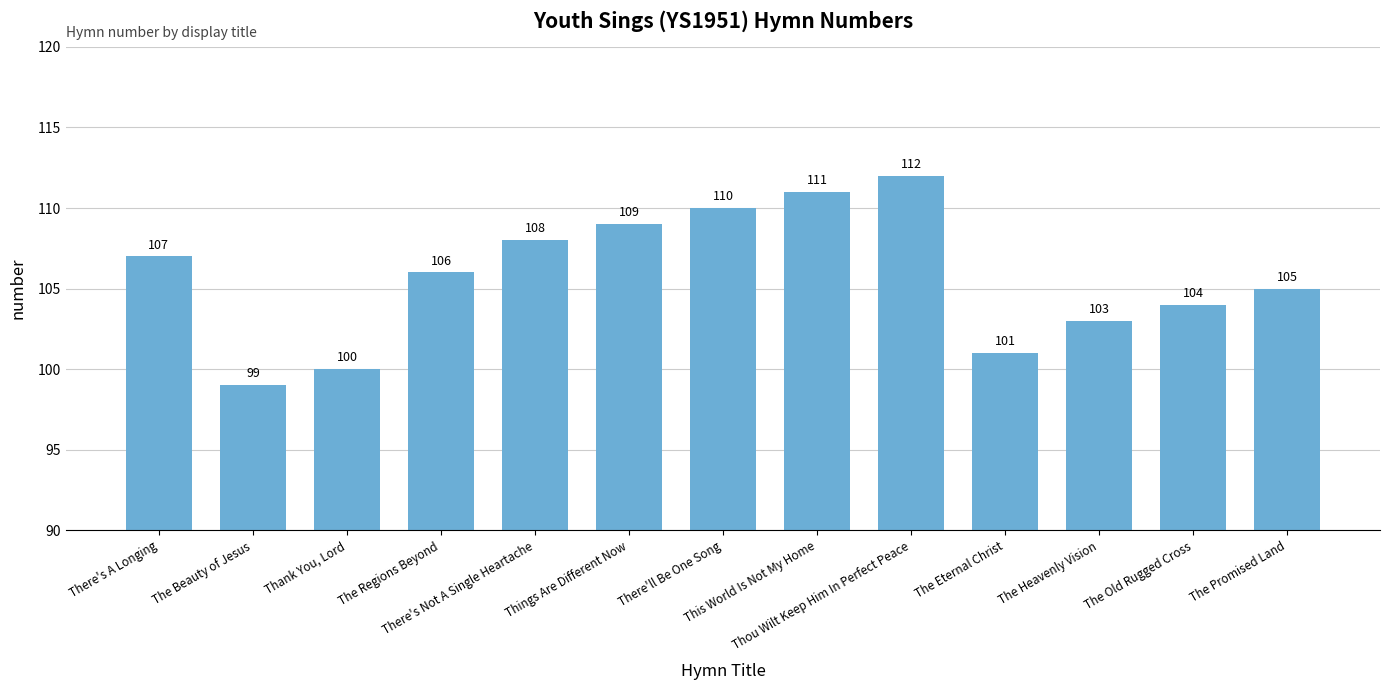

Are the bars horizontal?

No